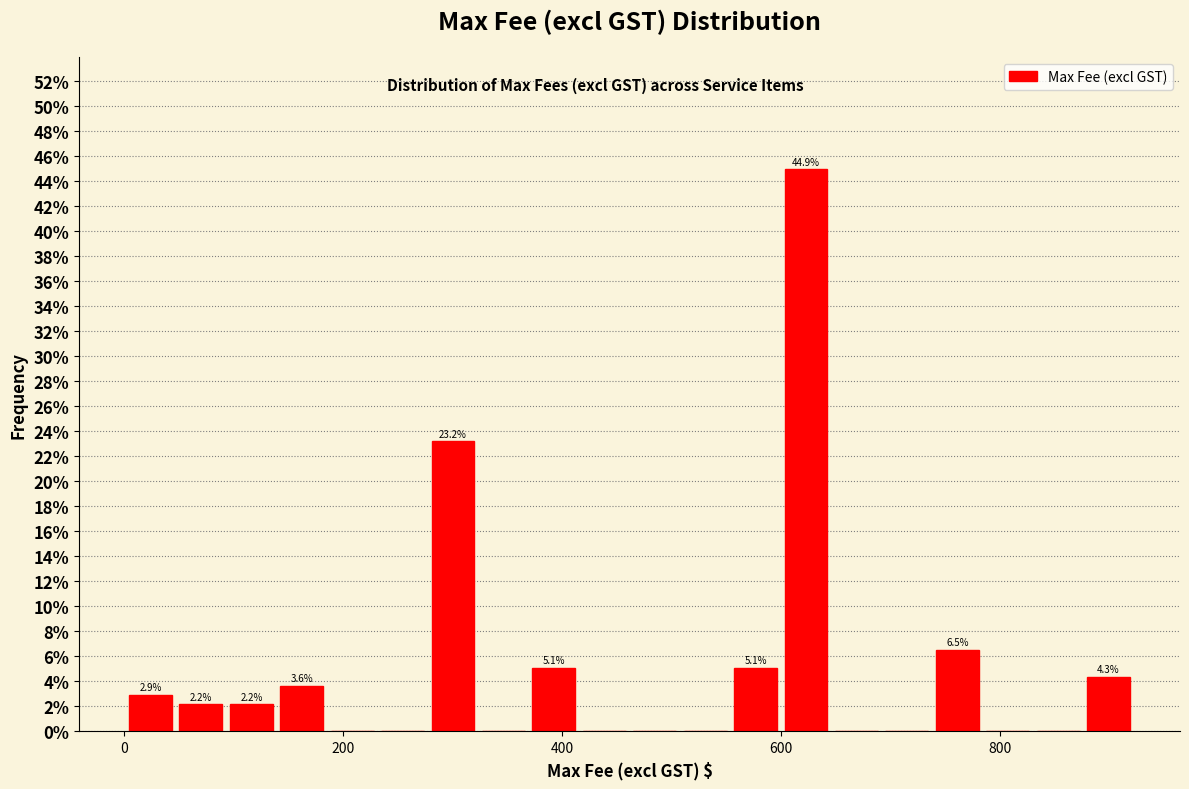

Around what value on the x-axis is the tallest bar? Give the approximate position of its centre, as read against the axis.

620